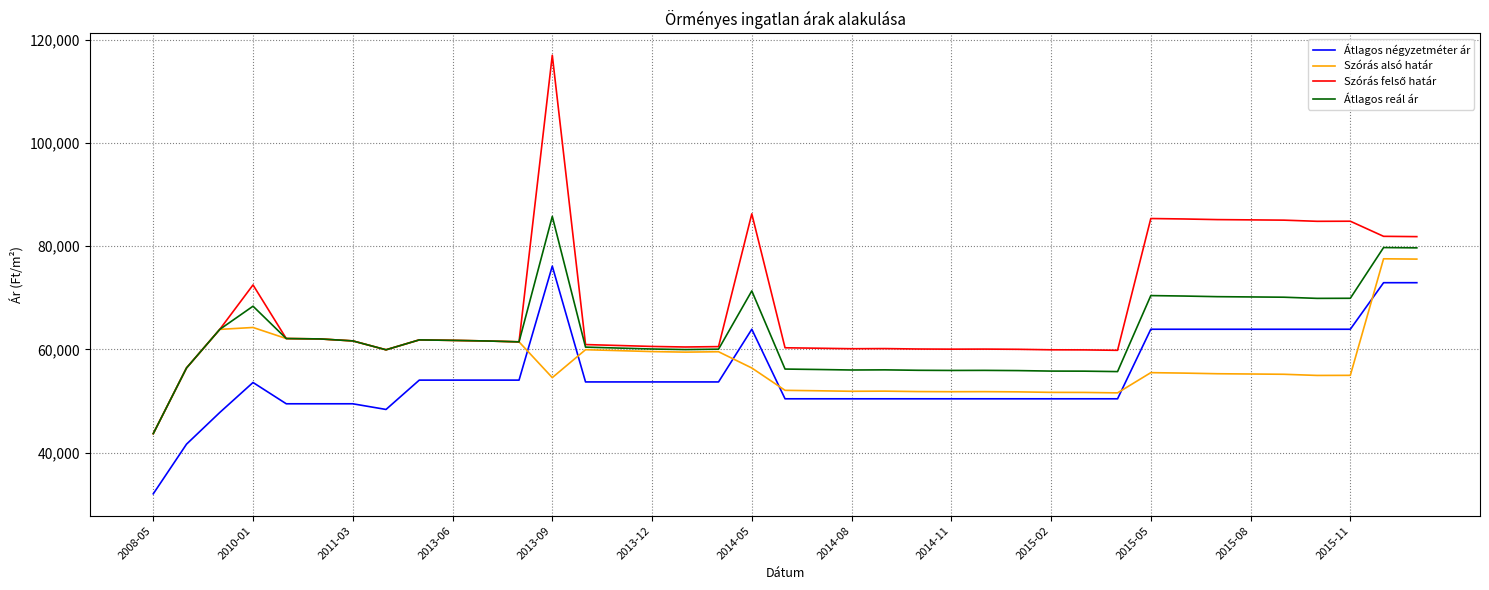

What is the minimum value shown in the chart?

32000